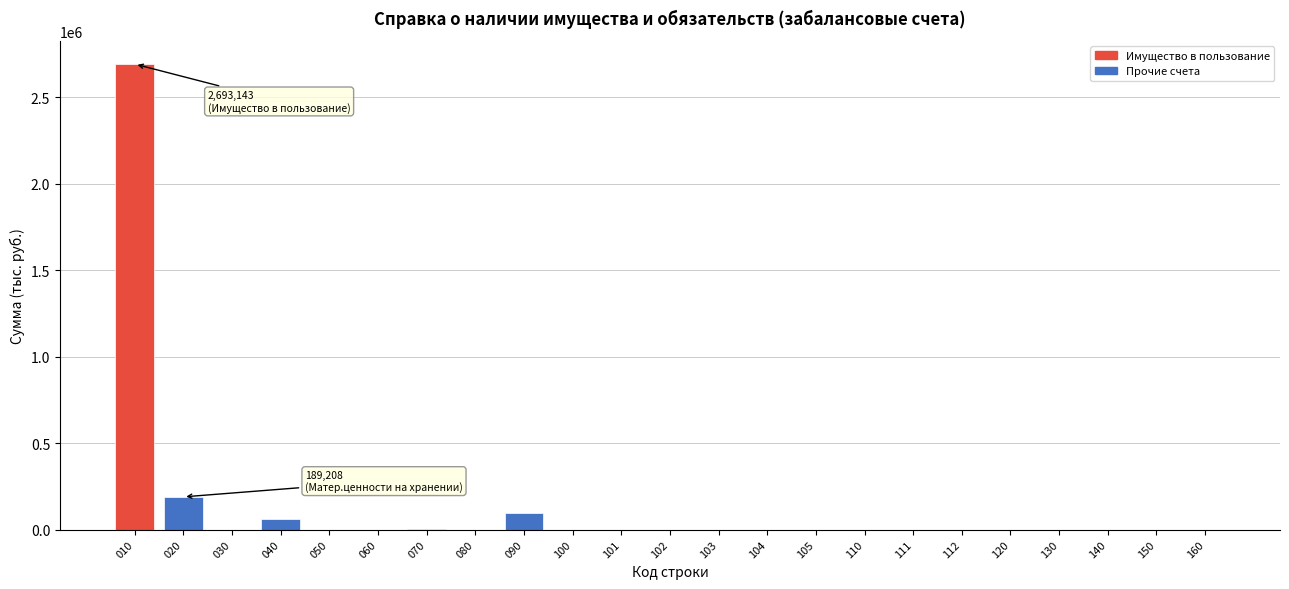

What is the sum of the values at 103 and 090?

93872.5